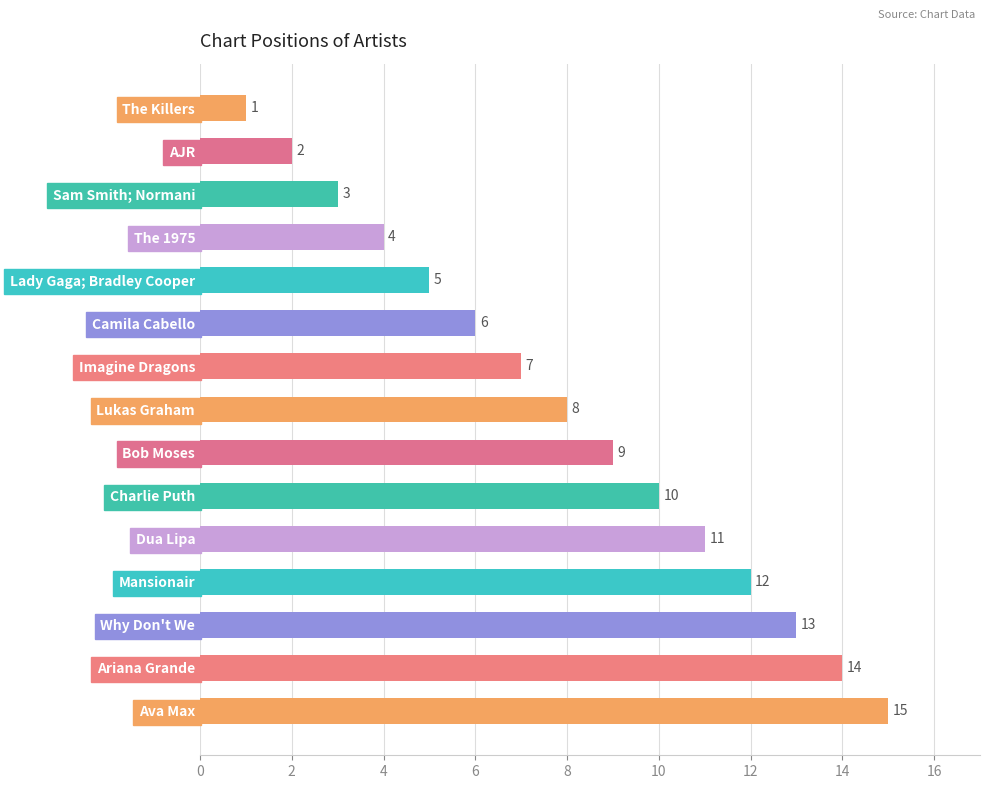

What is the approximate value at Camila Cabello, to the nearest 5?

5